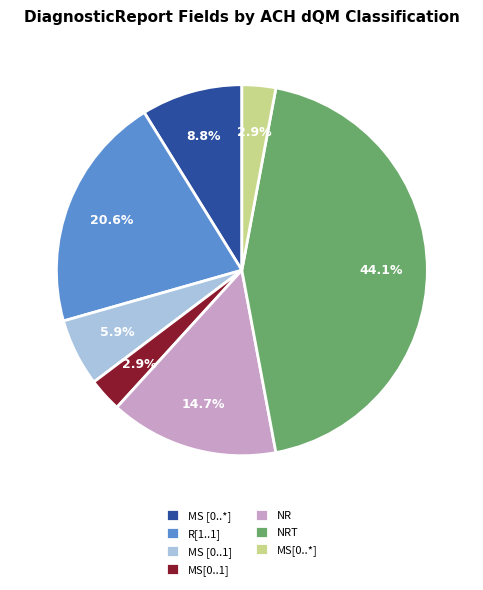

What percentage is NOT represented by MS[0..1]?

97.1%